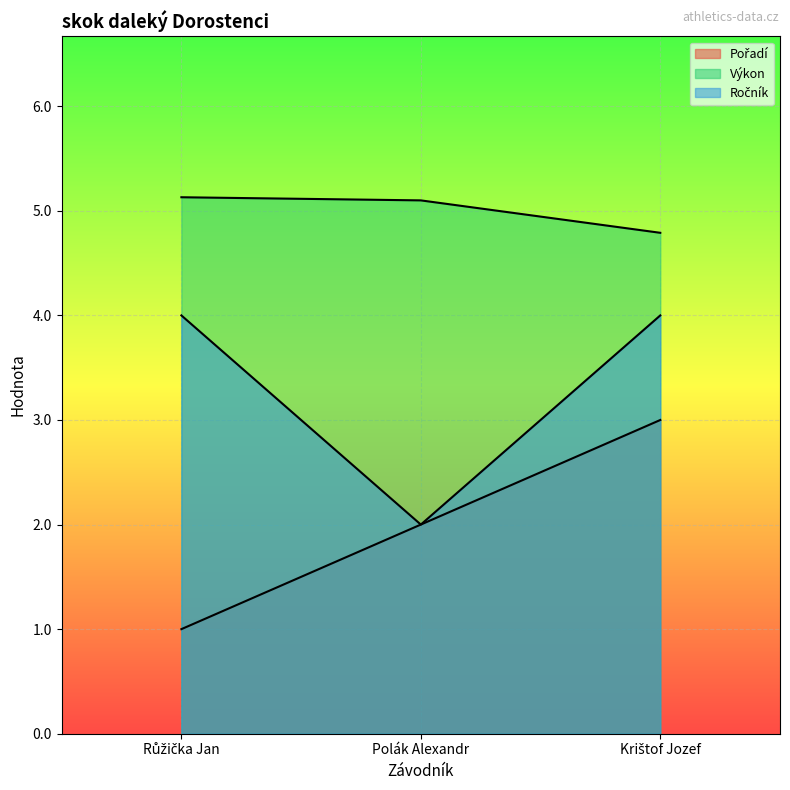

Between Krištof Jozef and Růžička Jan, which is larger?

Krištof Jozef